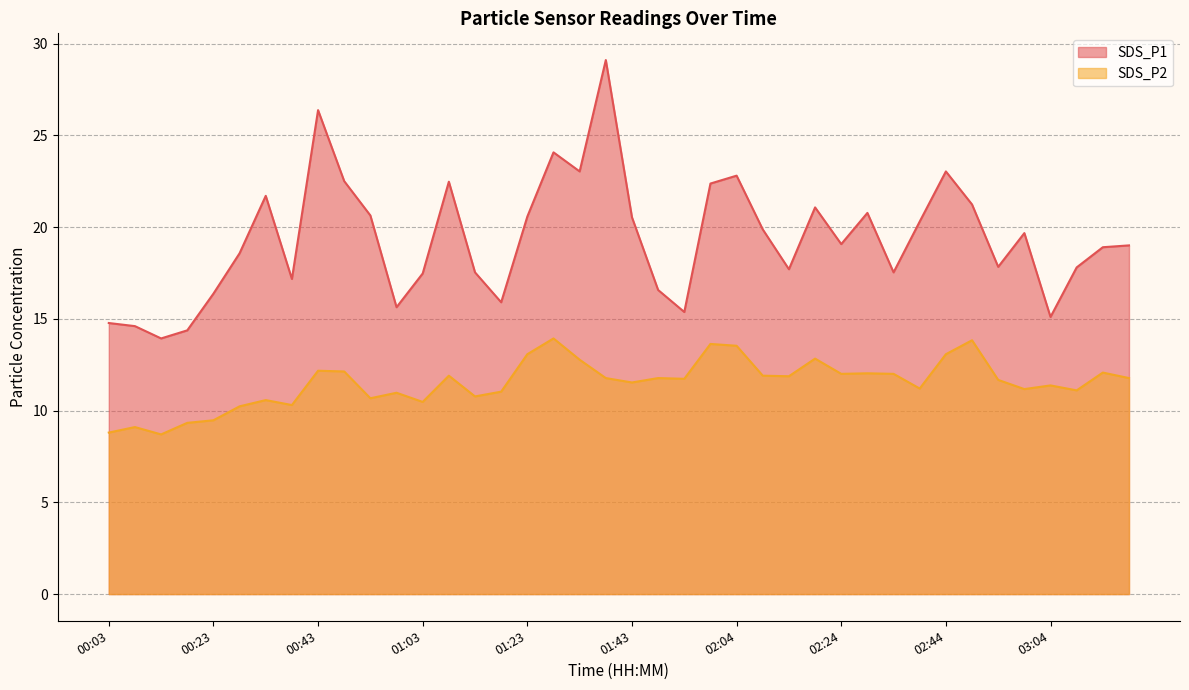

Reading left to right, list all the values displayed in this chart.

SDS_P1: 14.8	14.6	13.9	14.4	16.4	18.6	21.7	17.2	26.4	22.5	20.6	15.6	17.5	22.5	17.5	15.9	20.6	24.1	23.0	29.1	20.5	16.6	15.4	22.4	22.8	19.9	17.7	21.1	19.1	20.8	17.5	20.3	23.0	21.2	17.8	19.7	15.1	17.8	18.9	19.0
SDS_P2: 8.8	9.1	8.7	9.3	9.5	10.2	10.6	10.3	12.2	12.1	10.7	11.0	10.5	11.9	10.8	11.0	13.1	13.9	12.8	11.8	11.5	11.8	11.7	13.6	13.5	11.9	11.9	12.8	12.0	12.0	12.0	11.2	13.1	13.8	11.7	11.2	11.4	11.1	12.1	11.8